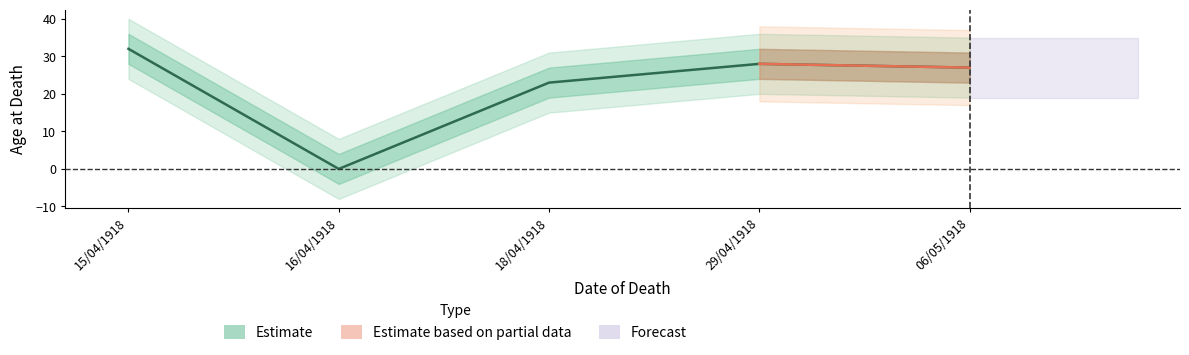

Which label corresponds to the smallest value in the chart?

16/04/1918